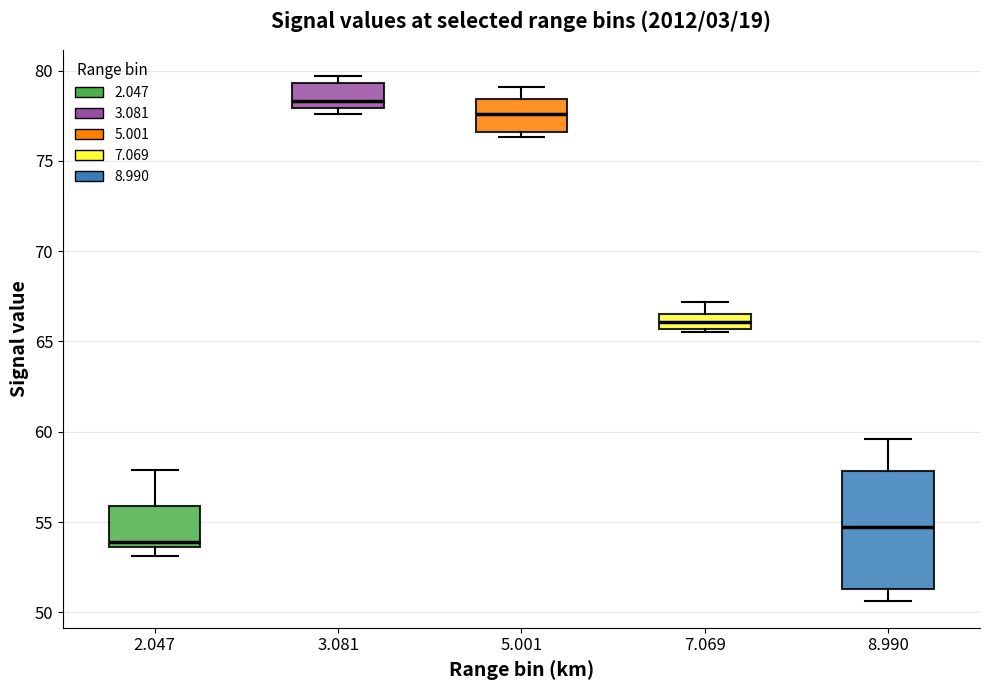

Reading left to right, transcribe this box plot: for each box, give where its median line is, the range the box spans, and where its two whiskers end, as read against the y-axis. The values are not printed on the chart, so give them approximately, as read against the axis.

2.047: median 54.0, box 53.5 to 56.0, whiskers 53.0 to 58.0
3.081: median 78.5, box 78.0 to 79.5, whiskers 77.5 to 79.5 (just above the box's upper edge)
5.001: median 77.5, box 76.5 to 78.5, whiskers 76.5 (just below the box's lower edge) to 79.0
7.069: median 66.0, box 65.5 to 66.5, whiskers 65.5 (just below the box's lower edge) to 67.0
8.990: median 54.5, box 51.5 to 58.0, whiskers 50.5 to 59.5